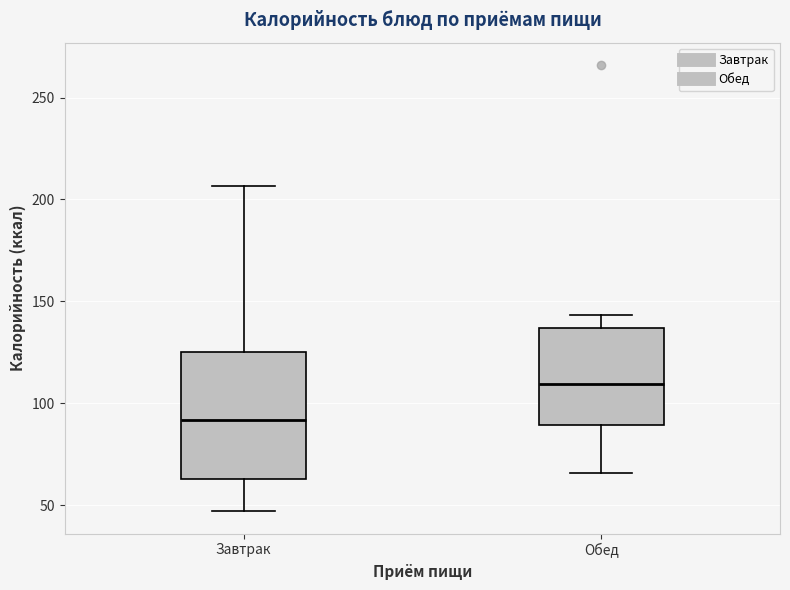

Which box's median line is the lowest?

Завтрак